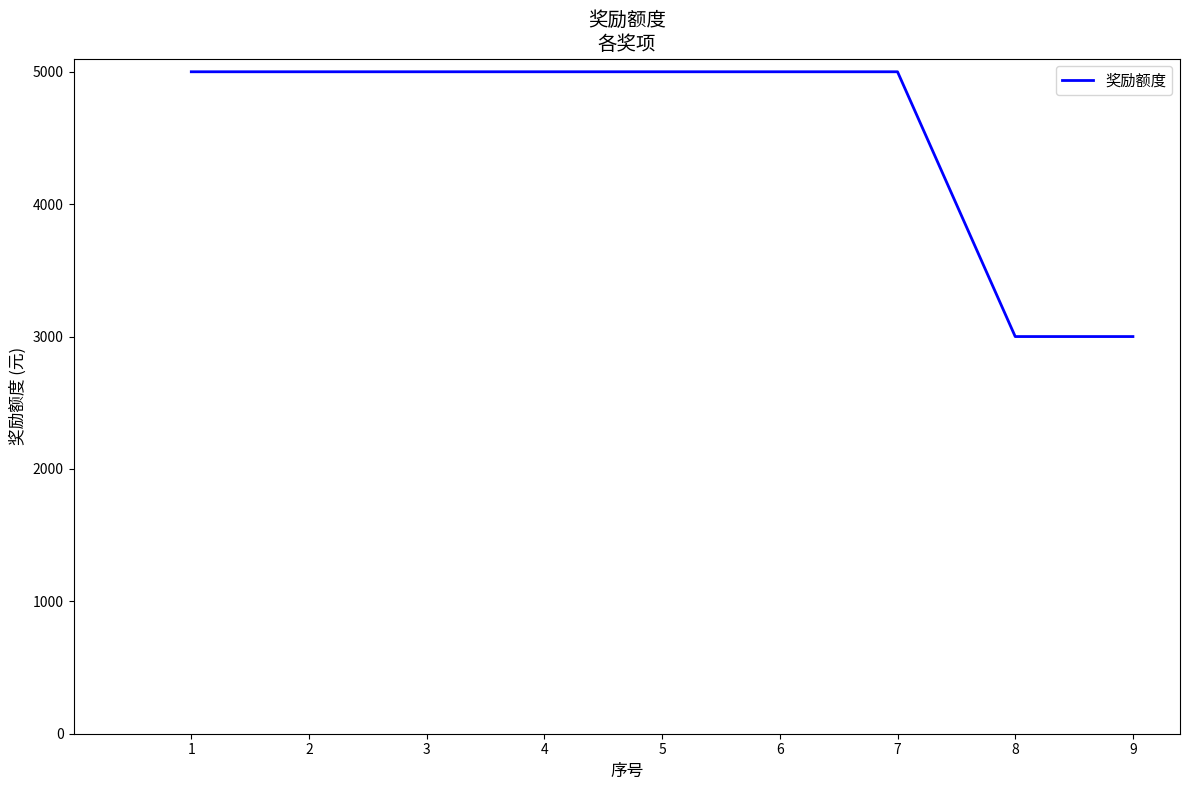

True or false: the data shows 5000 at 1.

True